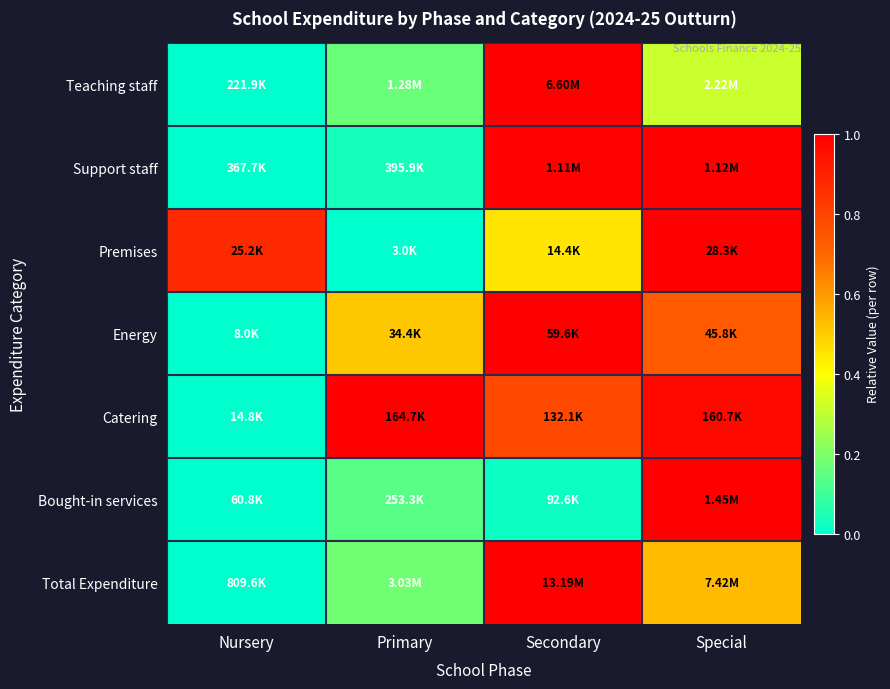

At which category is the sum across all series the highest?

Special